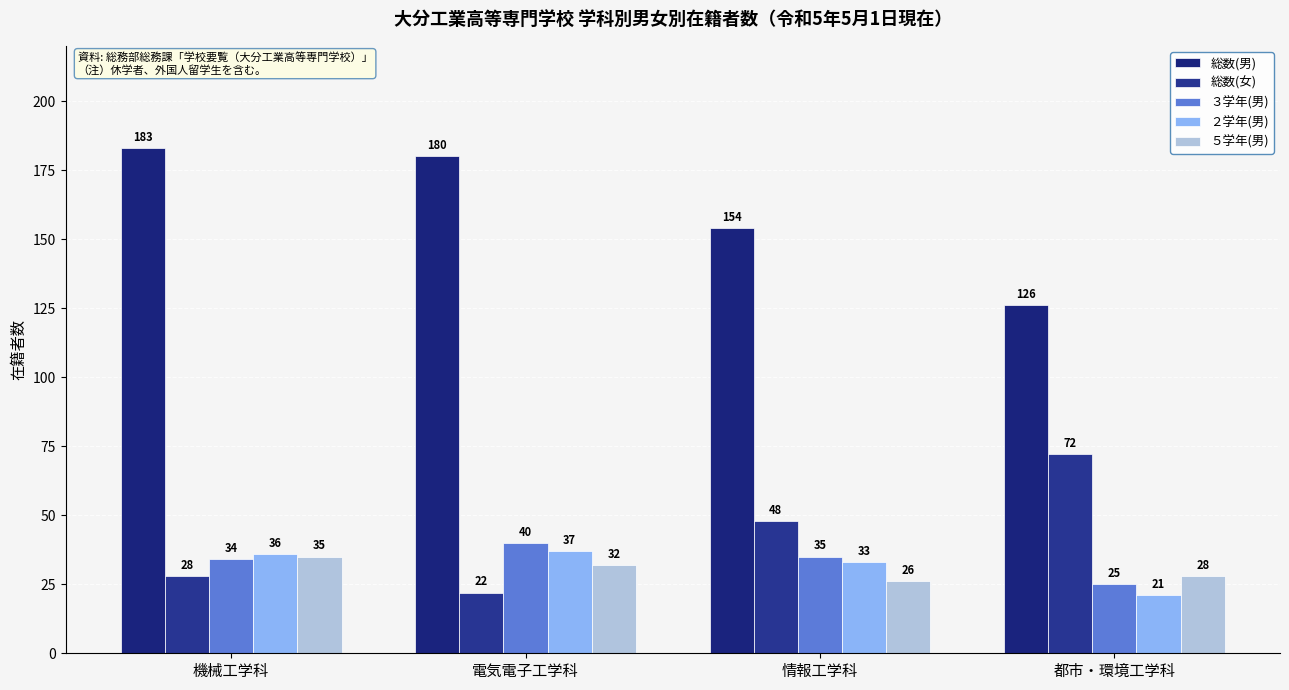

The 総数(男) series shows 183 at 機械工学科. True or false?

True